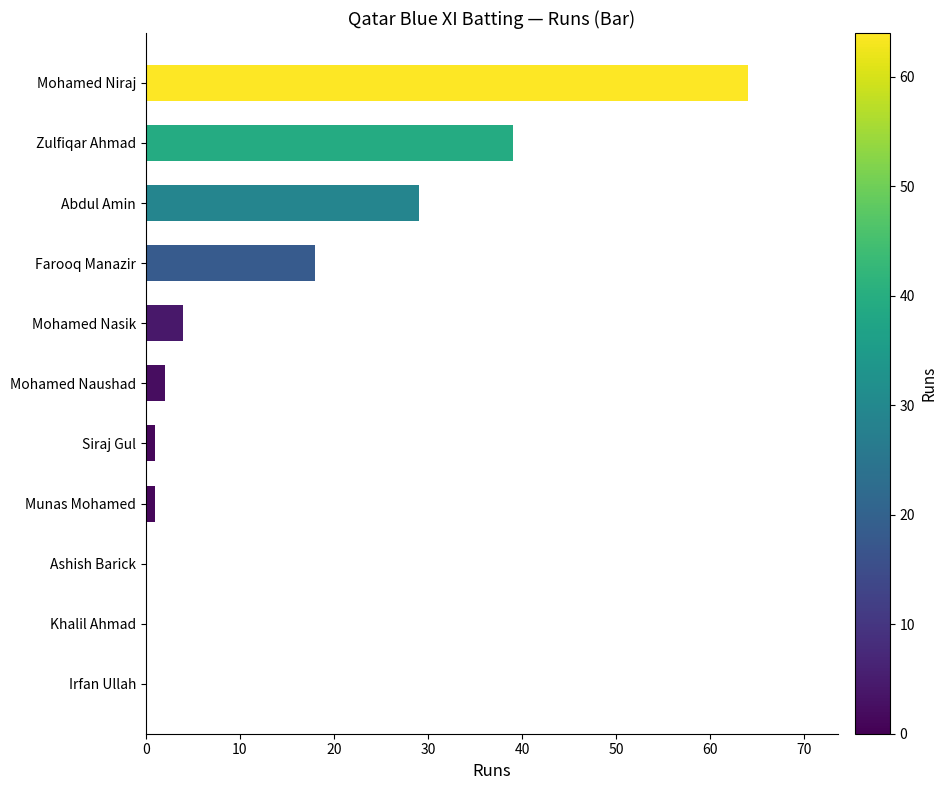

Where is the data nearest to the value 32?

Abdul Amin